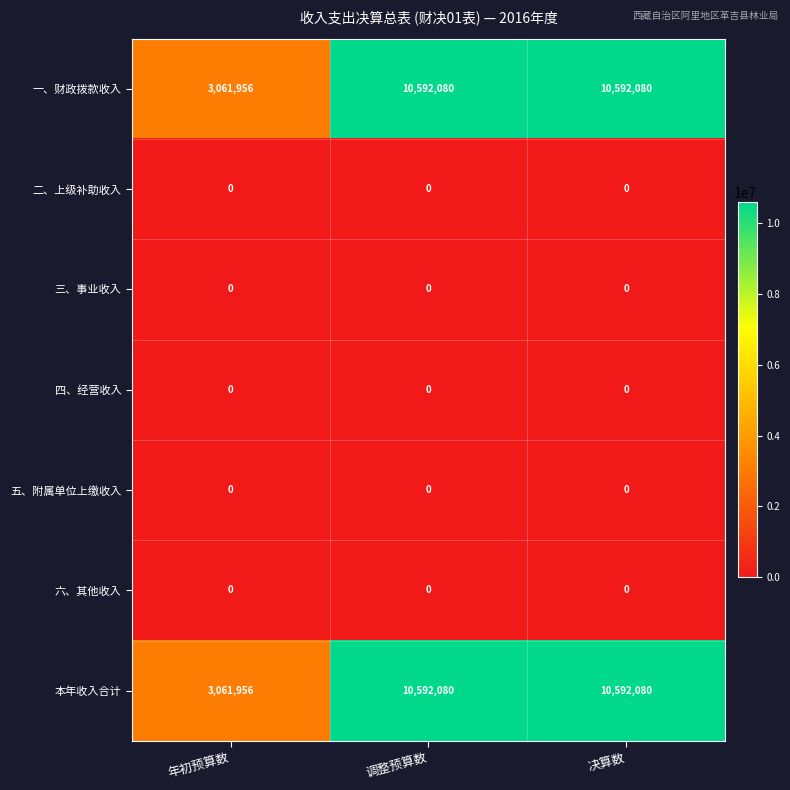

Reading left to right, transcribe all the data shown in this chart.

一、财政拨款收入: 年初预算数=3061956	调整预算数=10592080	决算数=10592080
二、上级补助收入: 年初预算数=0	调整预算数=0	决算数=0
三、事业收入: 年初预算数=0	调整预算数=0	决算数=0
四、经营收入: 年初预算数=0	调整预算数=0	决算数=0
五、附属单位上缴收入: 年初预算数=0	调整预算数=0	决算数=0
六、其他收入: 年初预算数=0	调整预算数=0	决算数=0
本年收入合计: 年初预算数=3061956	调整预算数=10592080	决算数=10592080